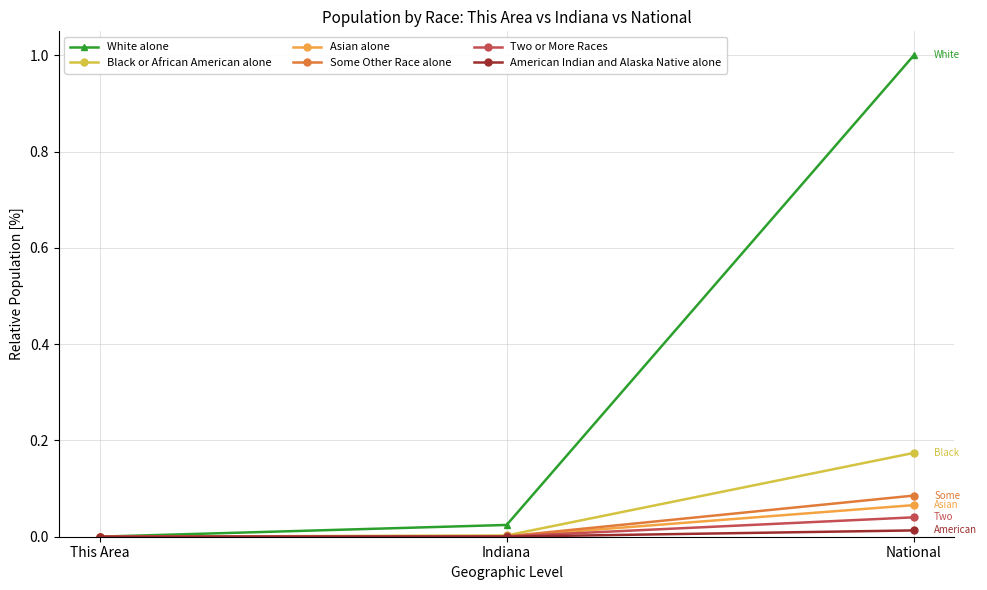

Is the value of Two or More Races at This Area greater than the value of Some Other Race alone at National?

No